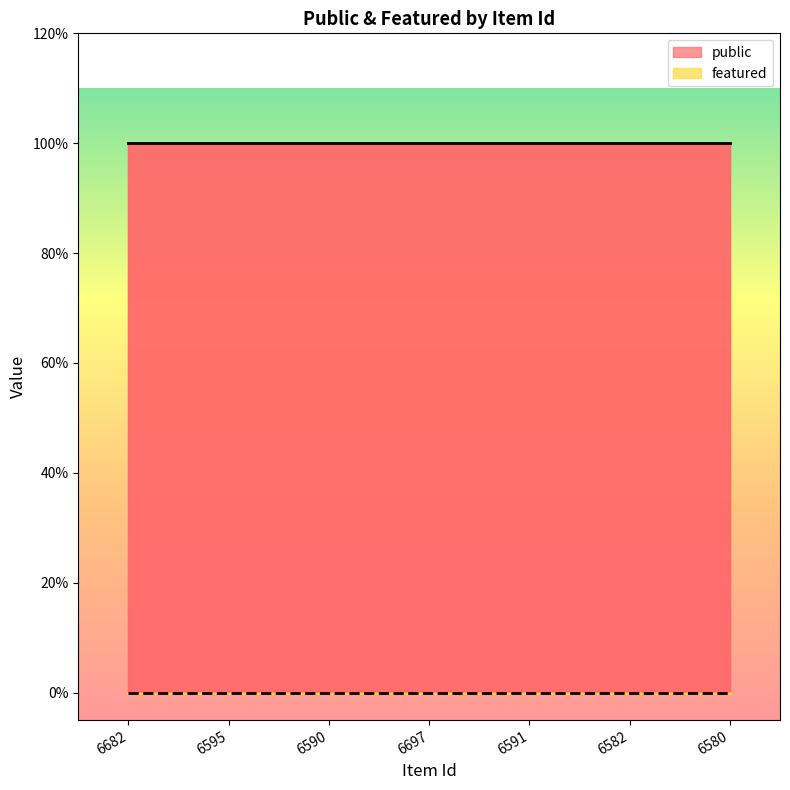

True or false: featured and public cross at least once.

False